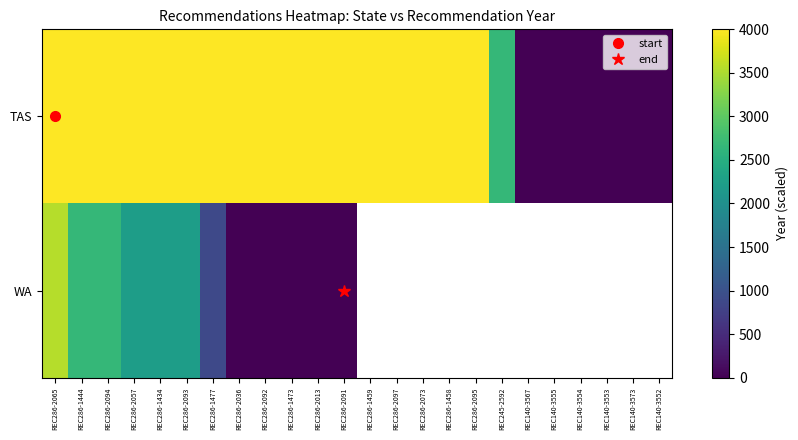

Is it true that TAS equals 4000.0 at REC286-2065?

True